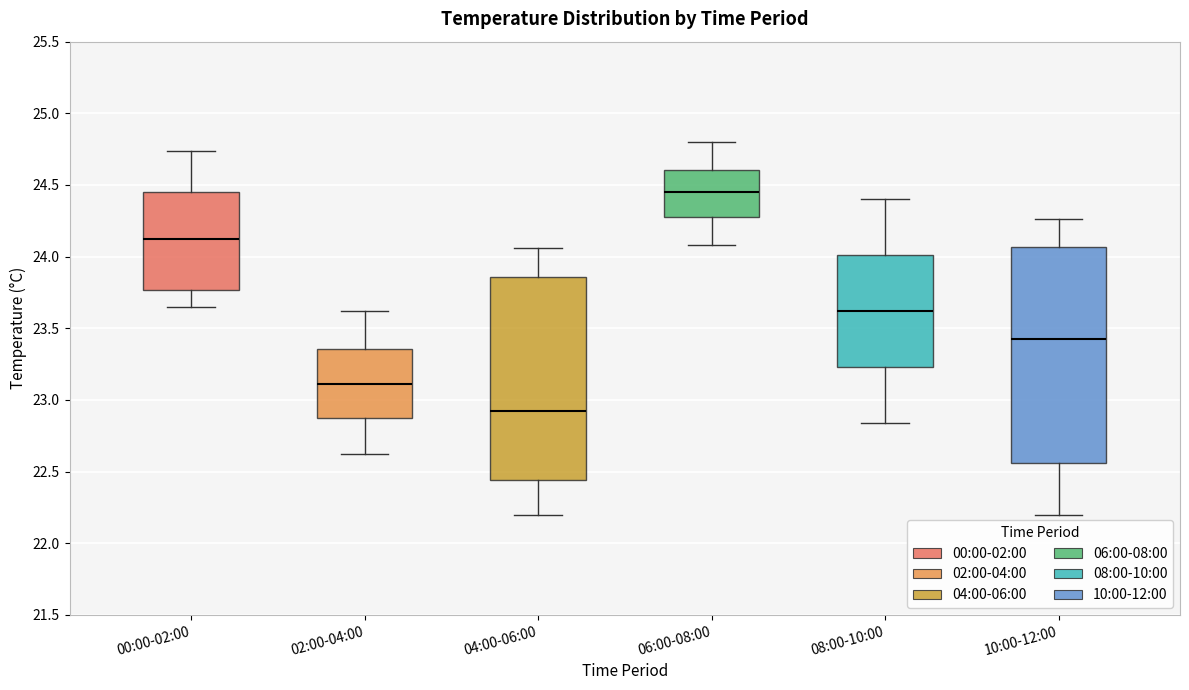

Where does the median line of the box for 10:00-12:00 sit on the y-axis? The values are not printed on the chart, so give them approximately, as read against the axis.

23.45